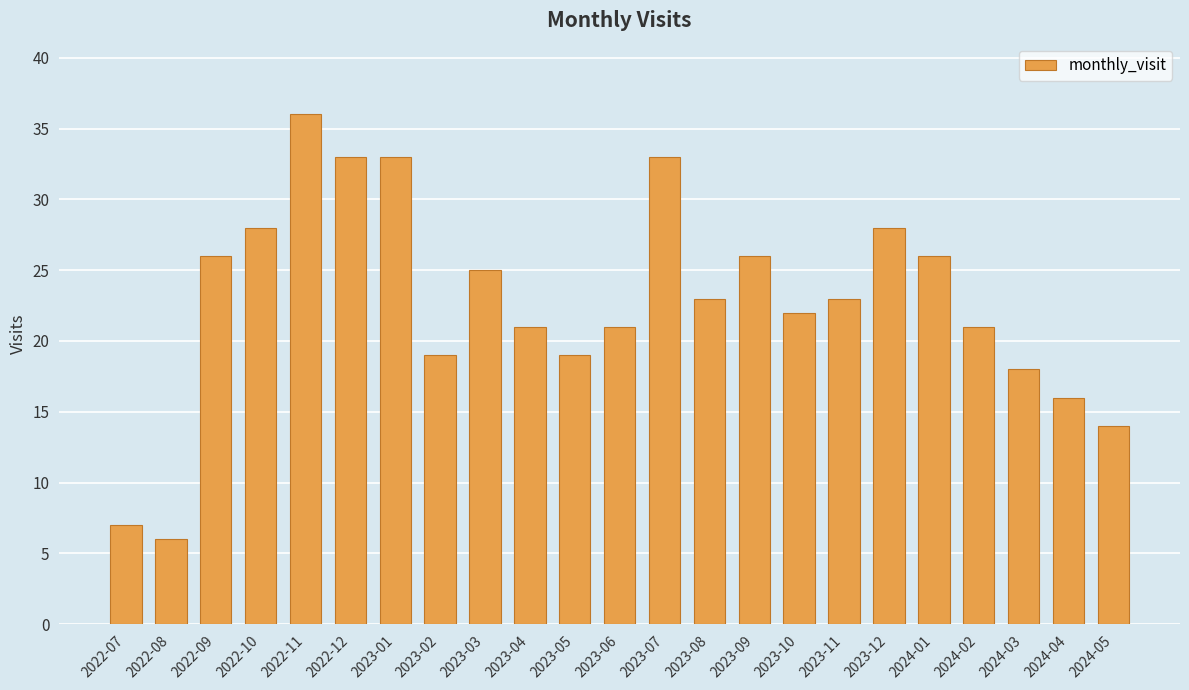

Read the value at 2024-03.

18